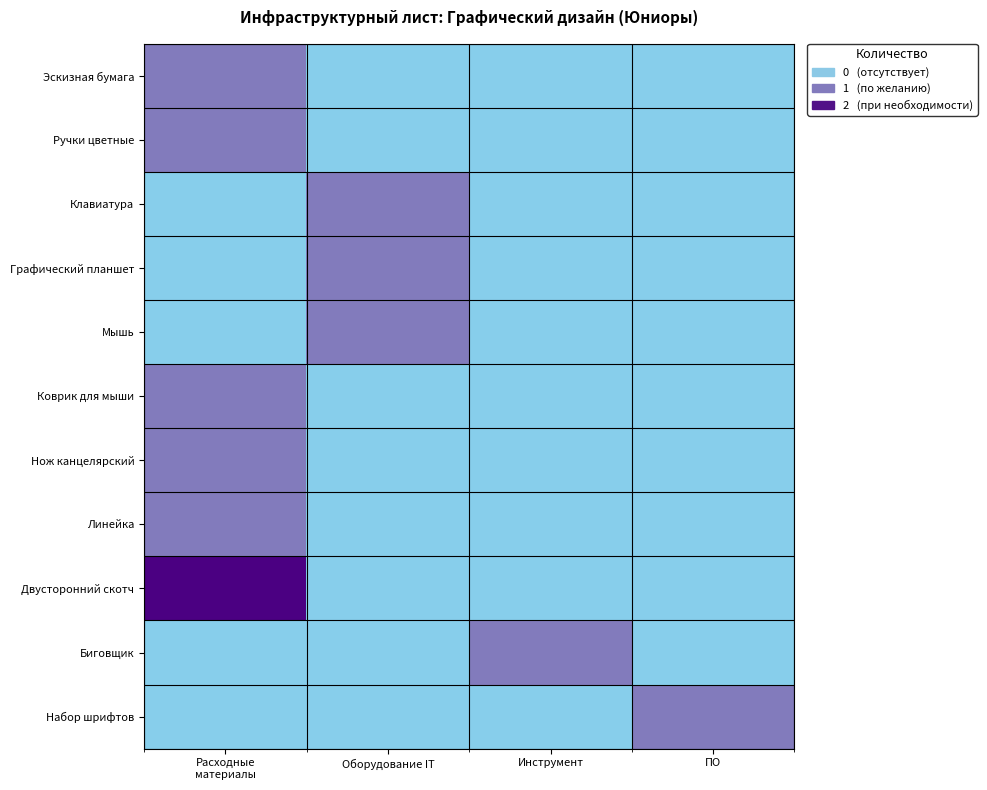

Reading left to right, extract all data points from this chart.

Эскизная бумага: Расходные
материалы=1	Оборудование IT=0	Инструмент=0	ПО=0
Ручки цветные: Расходные
материалы=1	Оборудование IT=0	Инструмент=0	ПО=0
Клавиатура: Расходные
материалы=0	Оборудование IT=1	Инструмент=0	ПО=0
Графический планшет: Расходные
материалы=0	Оборудование IT=1	Инструмент=0	ПО=0
Мышь: Расходные
материалы=0	Оборудование IT=1	Инструмент=0	ПО=0
Коврик для мыши: Расходные
материалы=1	Оборудование IT=0	Инструмент=0	ПО=0
Нож канцелярский: Расходные
материалы=1	Оборудование IT=0	Инструмент=0	ПО=0
Линейка: Расходные
материалы=1	Оборудование IT=0	Инструмент=0	ПО=0
Двусторонний скотч: Расходные
материалы=2	Оборудование IT=0	Инструмент=0	ПО=0
Биговщик: Расходные
материалы=0	Оборудование IT=0	Инструмент=1	ПО=0
Набор шрифтов: Расходные
материалы=0	Оборудование IT=0	Инструмент=0	ПО=1